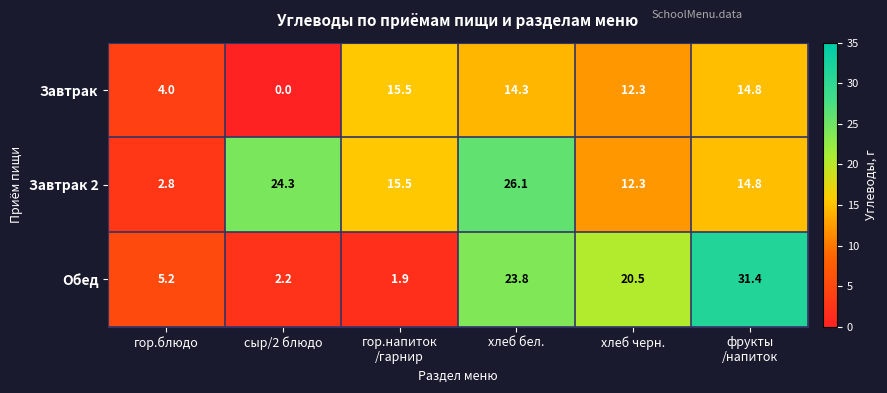

Which series has the largest total across all categories?

Завтрак 2